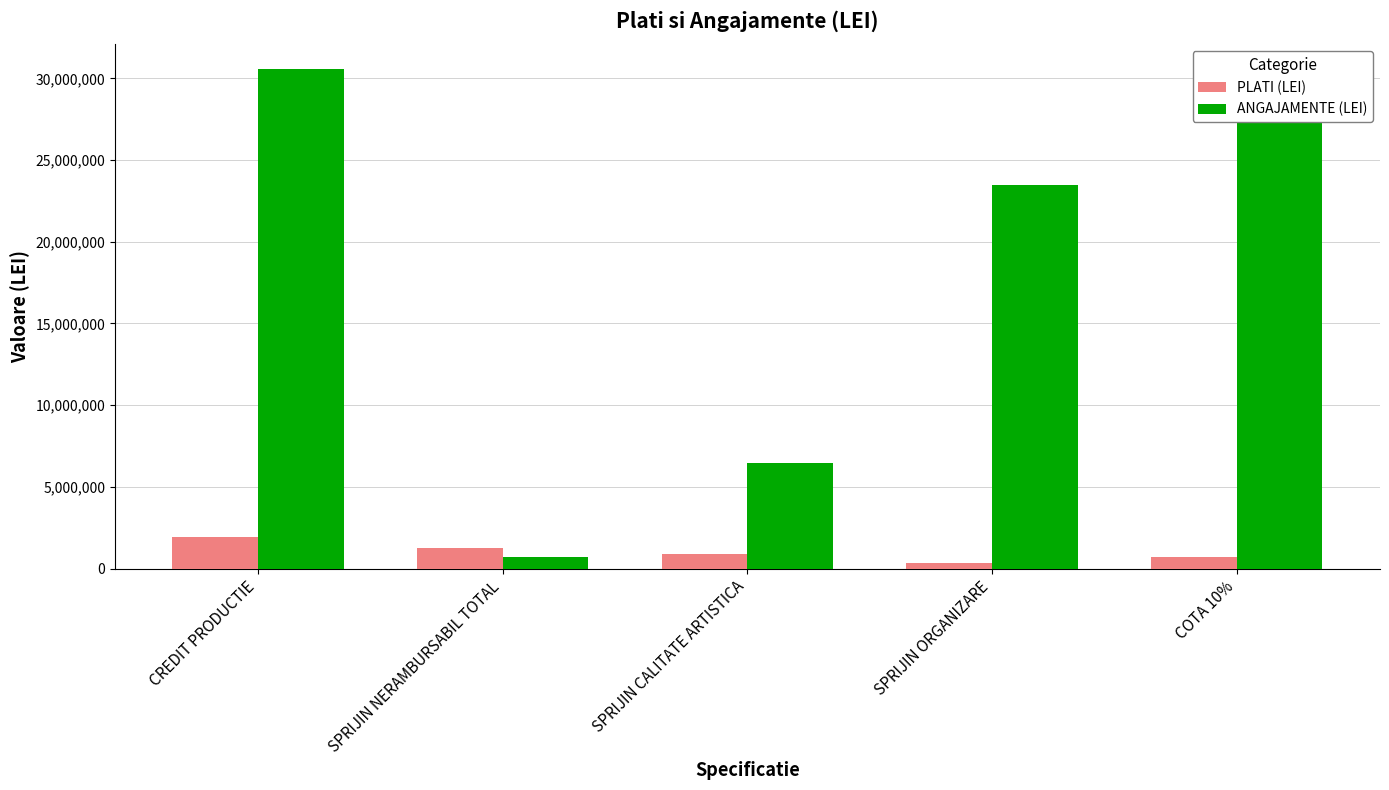

What is the value of the PLATI (LEI) bar at the 4th from the left?

335456